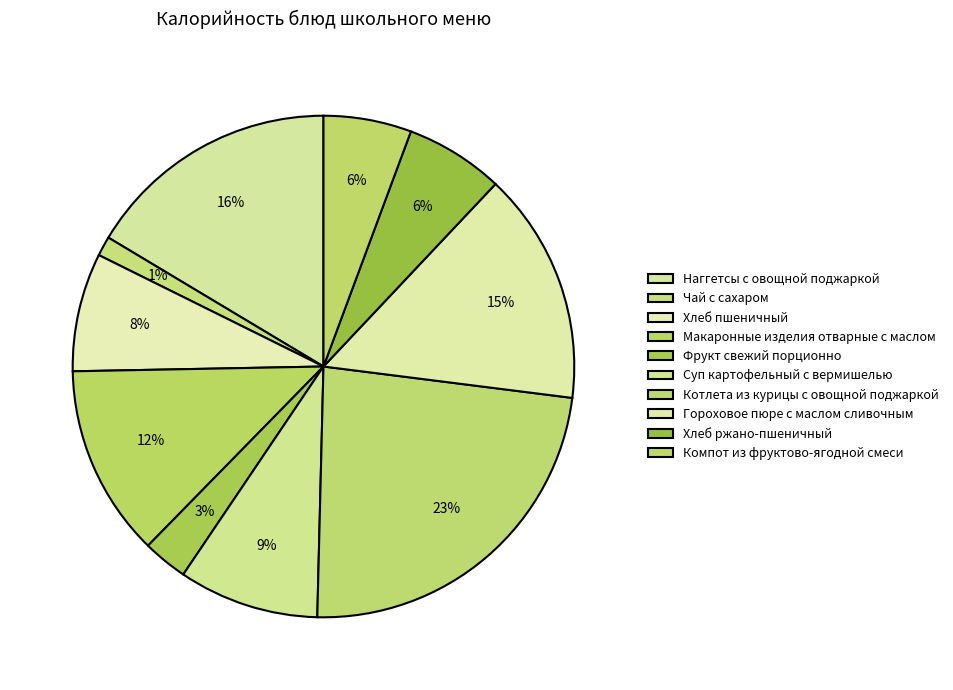

How many slices are in this pie chart?

10